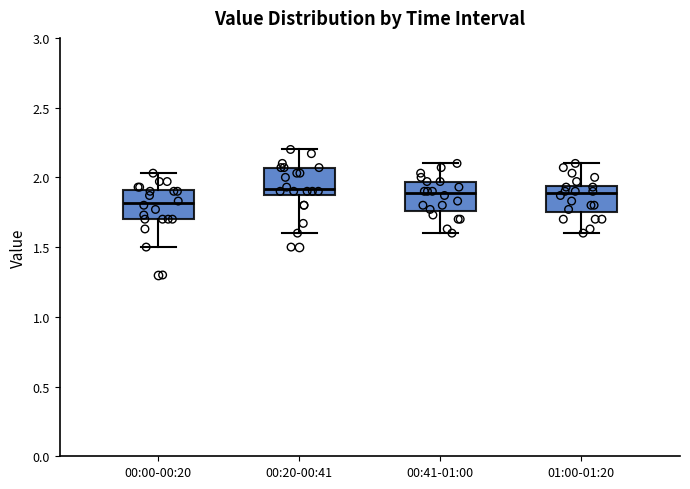

Which box has the lowest median line?

00:00-00:20